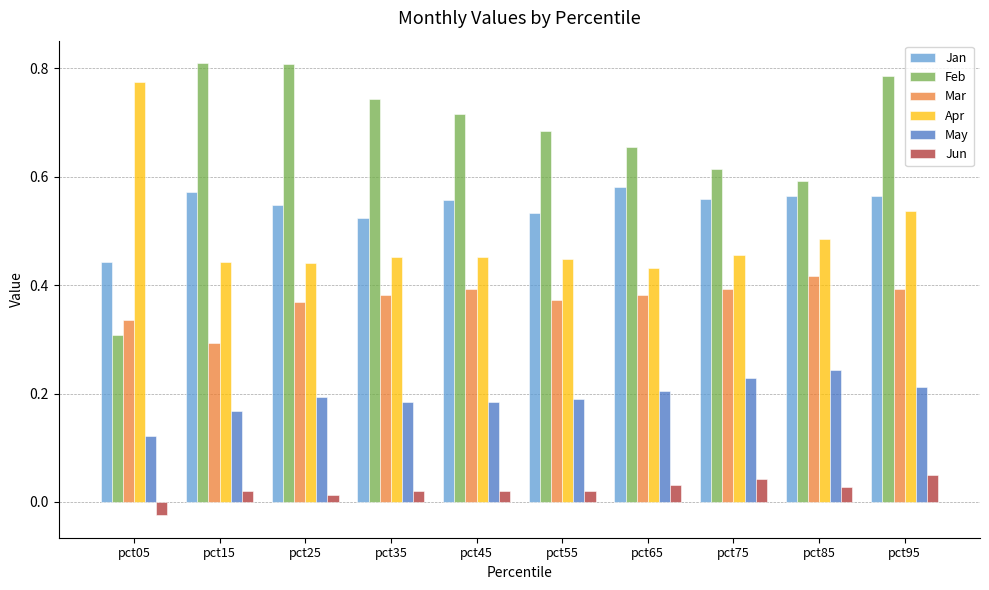

The Apr series shows 1.1 at pct05. True or false?

False